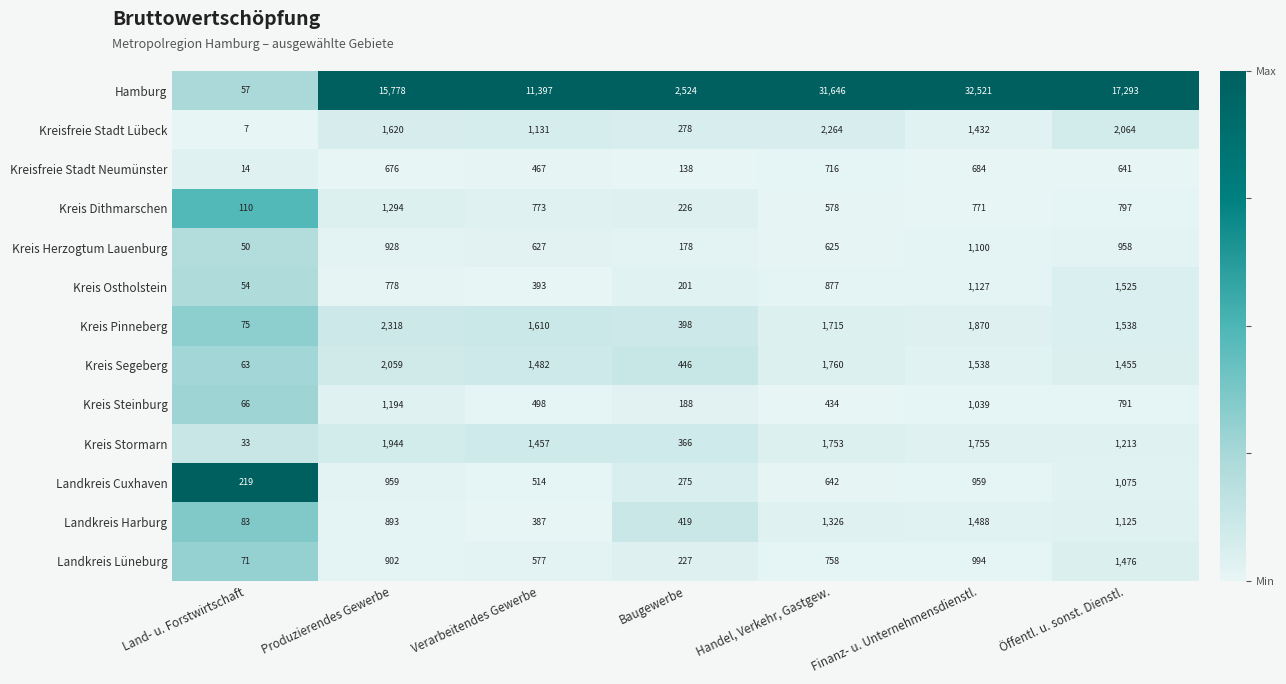

Is it true that Kreis Stormarn equals 847 at Produzierendes Gewerbe?

False